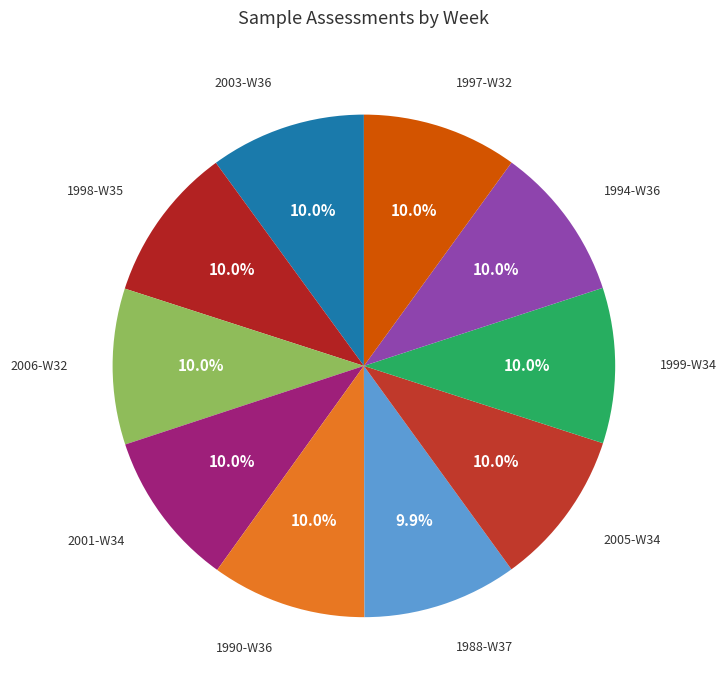

Approximately how many times larger is the value at 1994-W36 compared to 2001-W34?

1.0